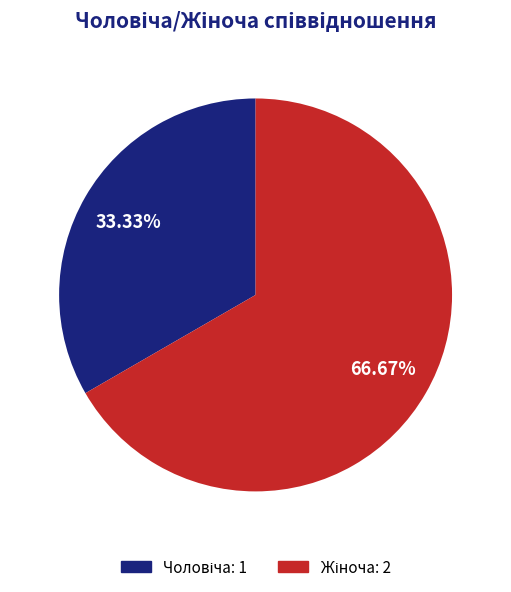

Does any single category account for the majority?

Yes